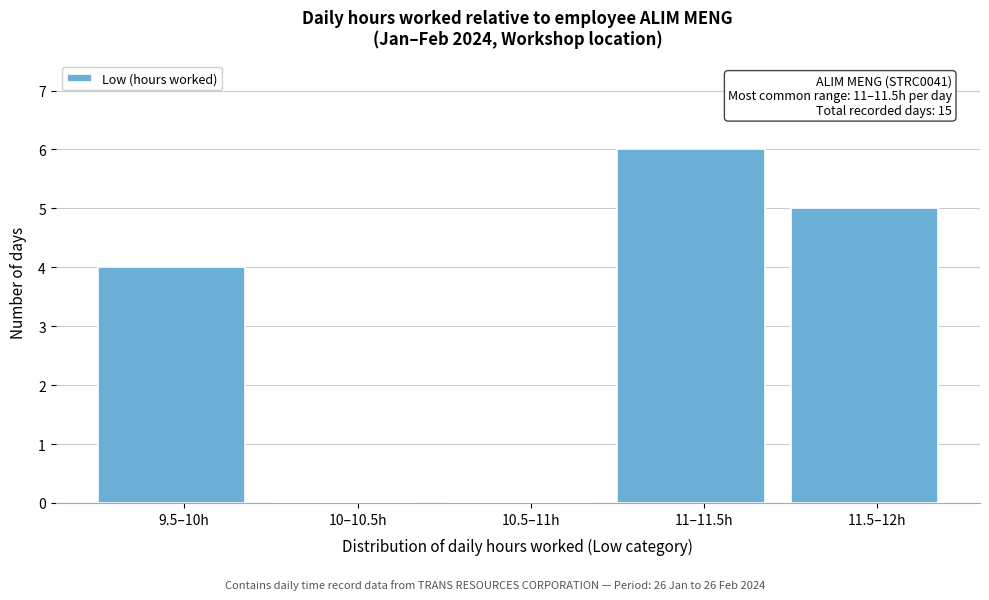

Reading left to right, extract all data points from this chart.

9.5–10h=4	10–10.5h=0	10.5–11h=0	11–11.5h=6	11.5–12h=5